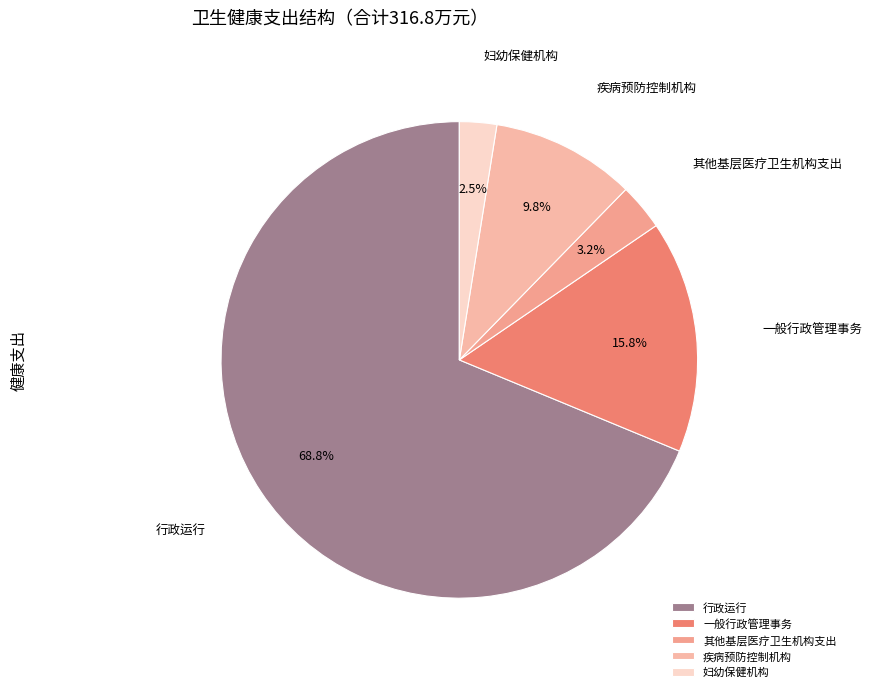

To the nearest percent, what percentage of the pie is 疾病预防控制机构?

10%